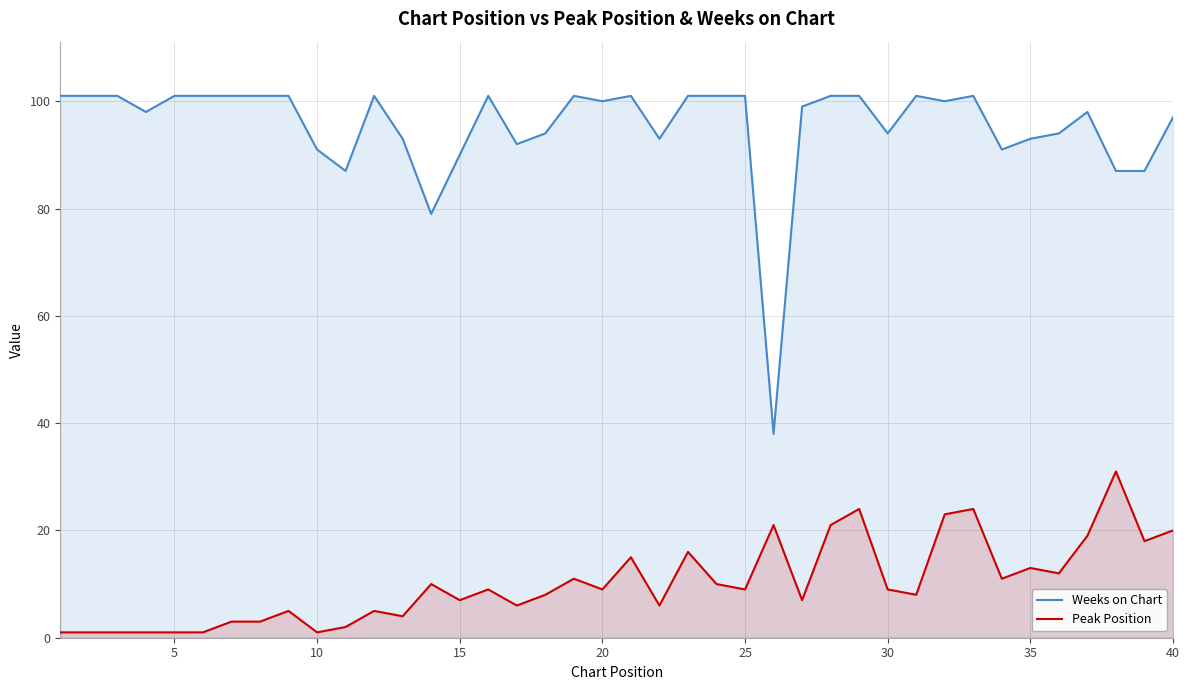

What is the value of the Weeks on Chart point at the 1st from the left?

101